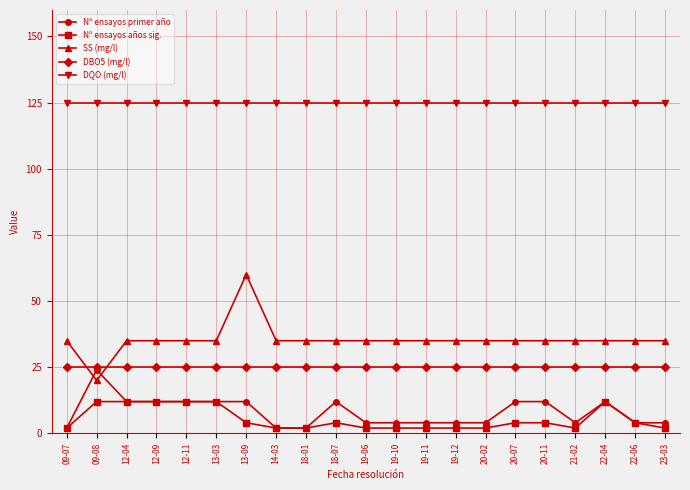

True or false: DQO (mg/l) and Nº ensayos años sig. cross at least once.

False